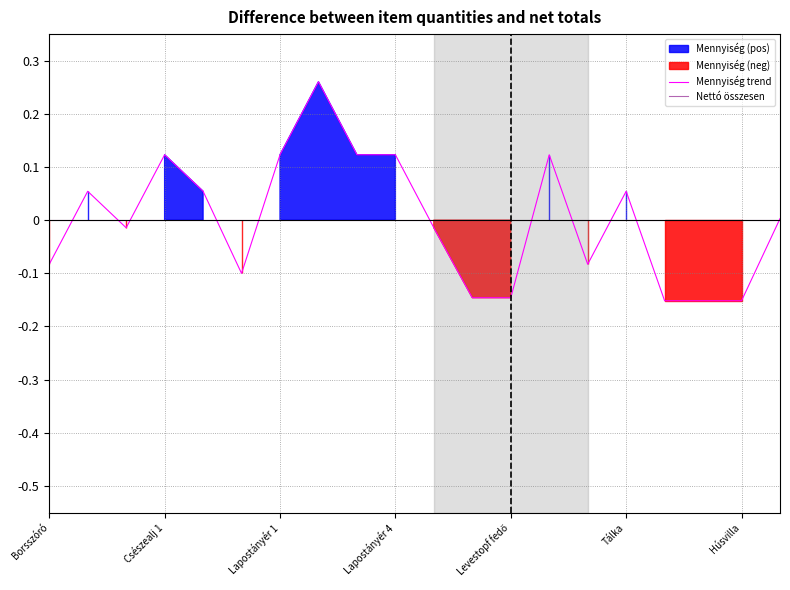

At 10, list the series in order from smallest to largest.

Mennyiség trend, Nettó összesen